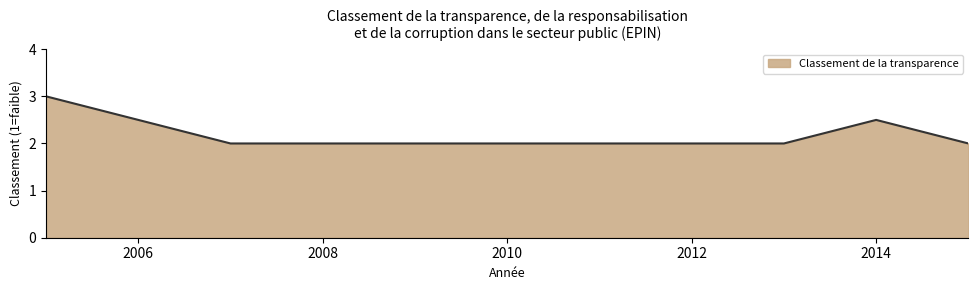

How many series are shown in this chart?

1